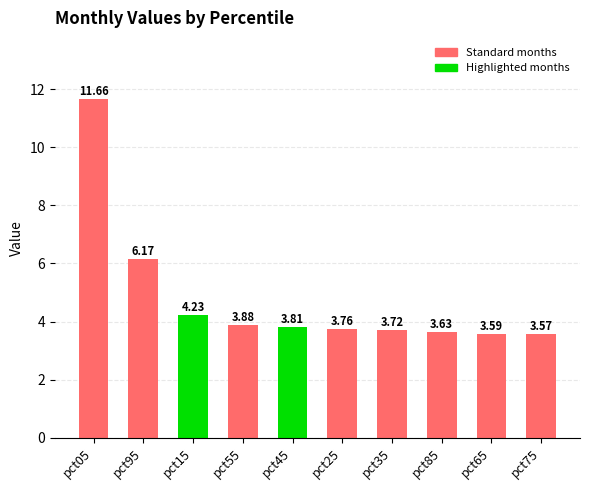

What is the change in value from pct25 to pct75?

-0.2